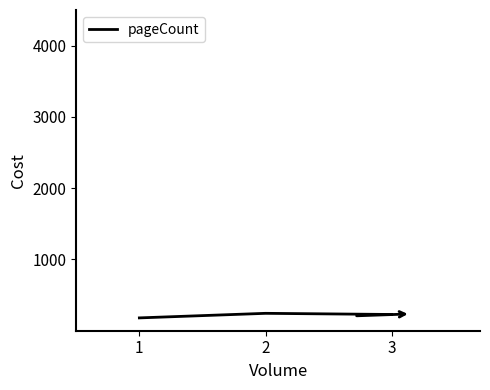

What value does the data have at 3, to the nearest 10?

230